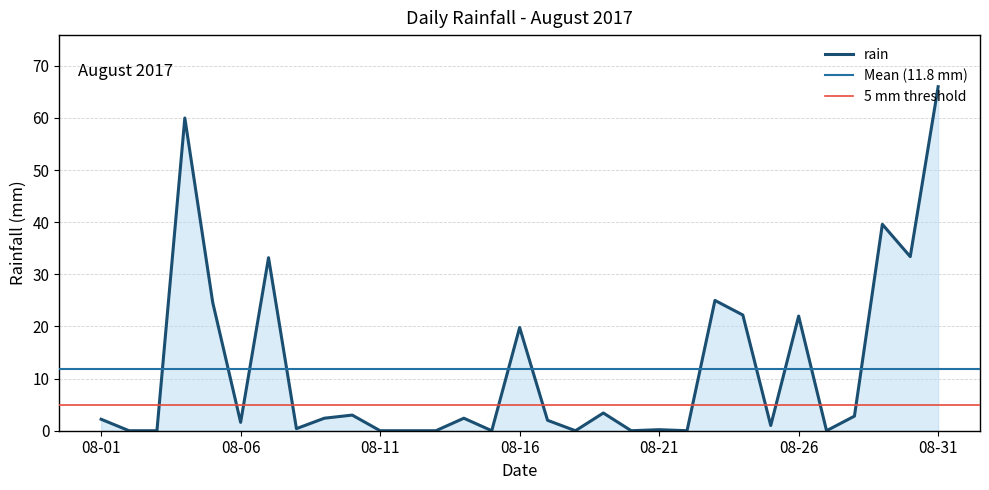

What is the sum of the values at 2017-08-20 and 2017-08-09?

2.4